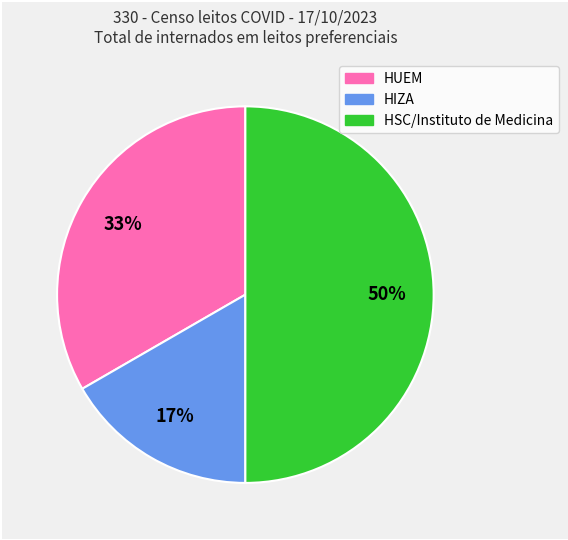

To the nearest percent, what portion does HUEM represent?

33%